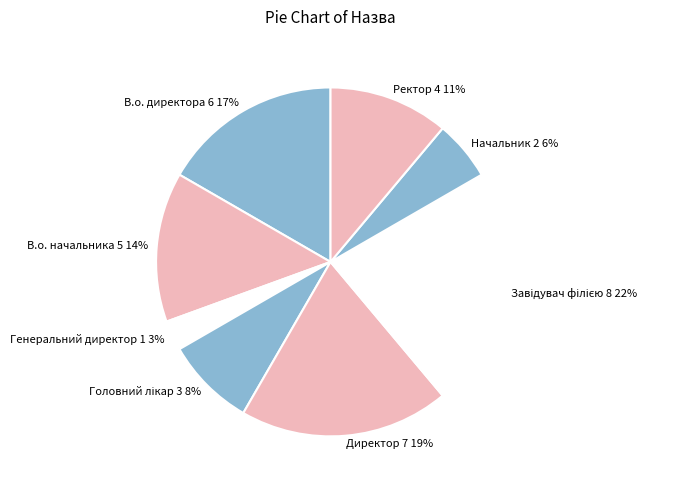

Count the number of slices in the pie.

8